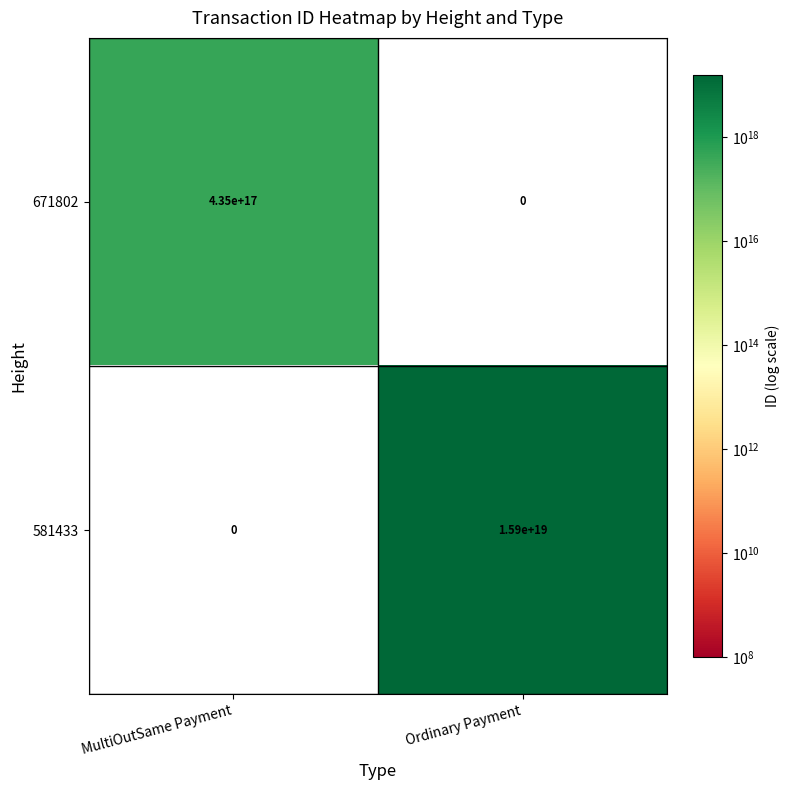

The value of 671802 at MultiOutSame Payment is 184437154860935680. True or false?

False